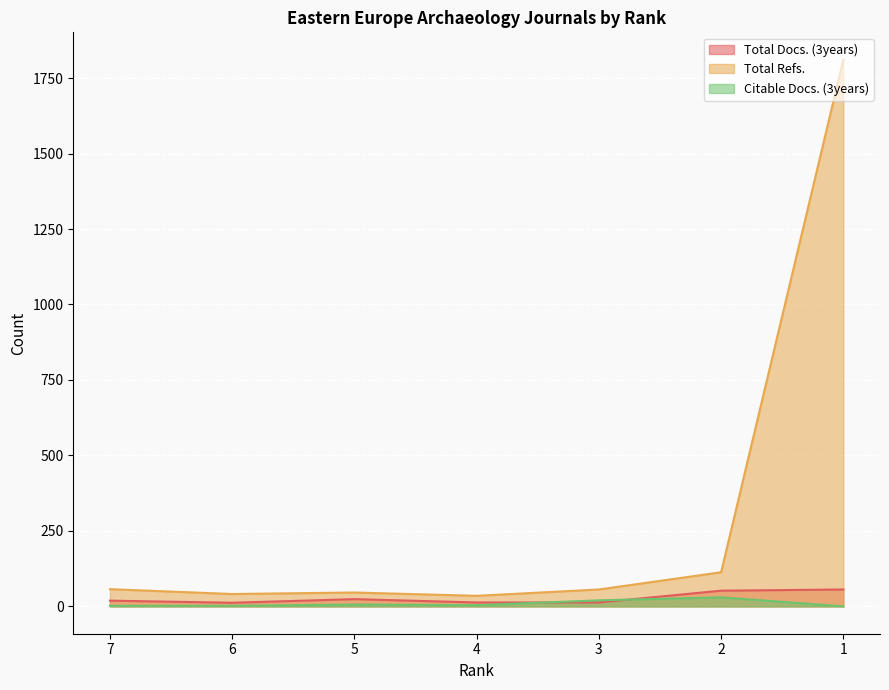

At how many categories does at least one series exceed 310?

1